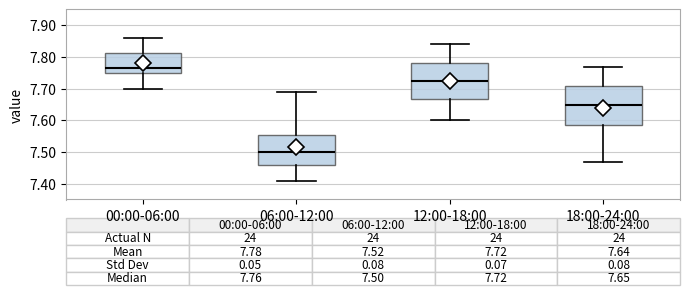

Which box's median line is the highest?

00:00-06:00